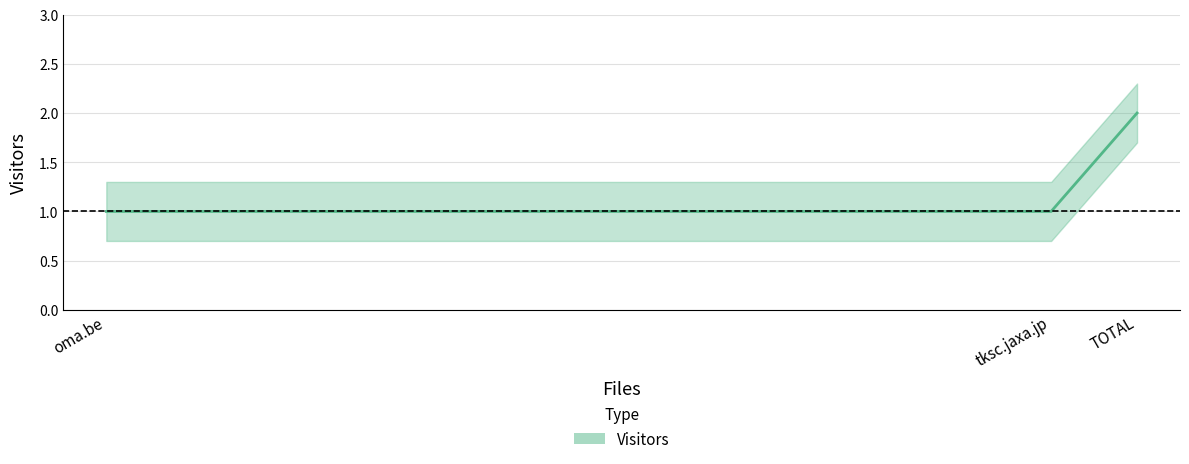

How many values are between 1 and 2?

3